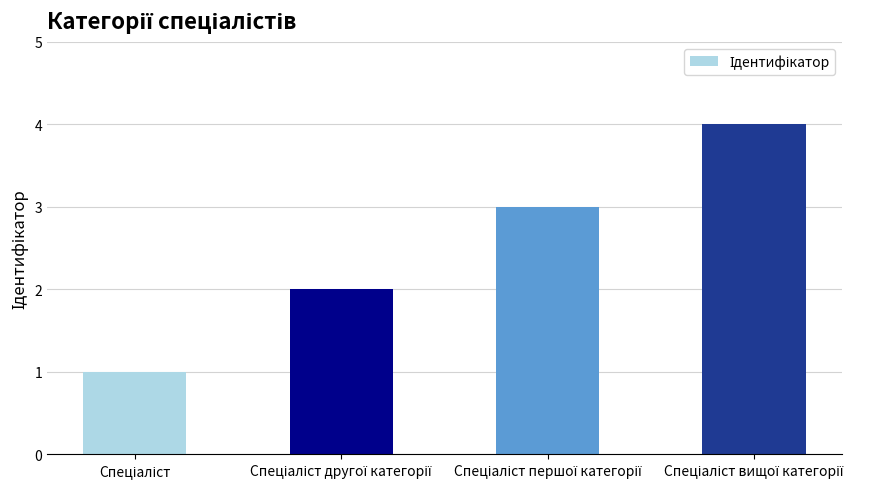

Reading left to right, what are all the values shown in this chart?

1	2	3	4